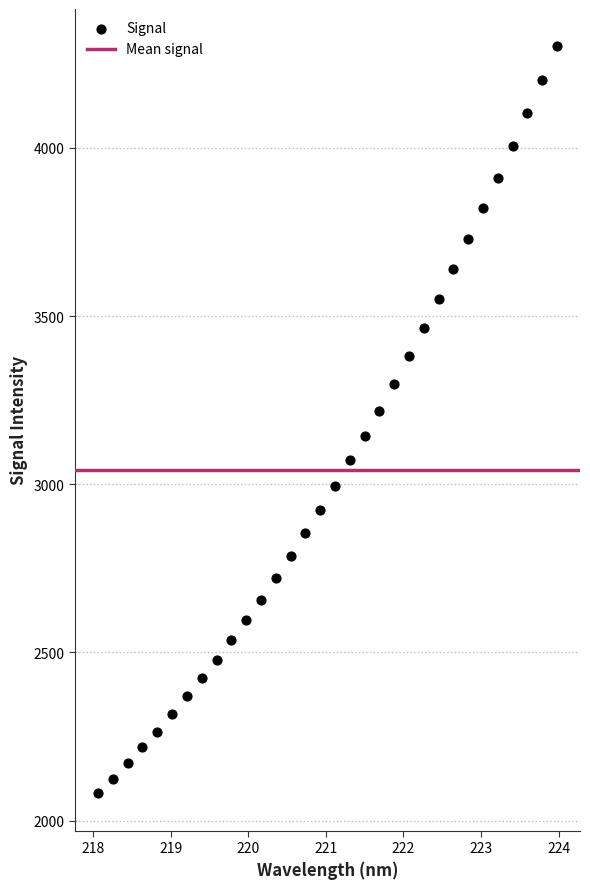

What is the range of Y values (max minus min)?

2220.6